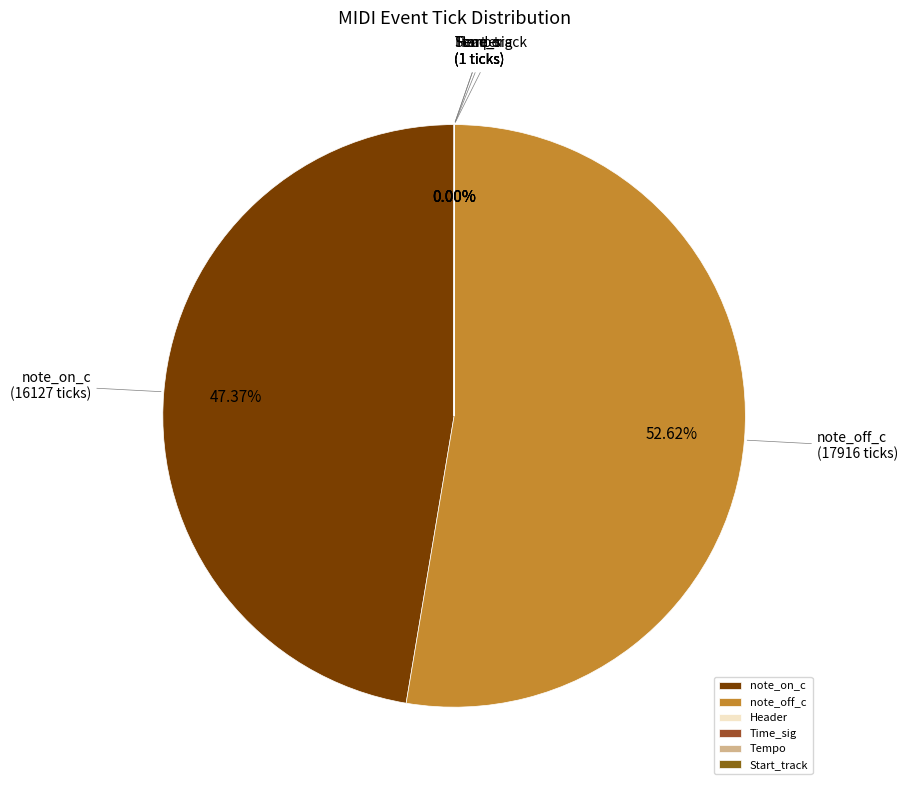

Is there a majority slice in this chart?

Yes